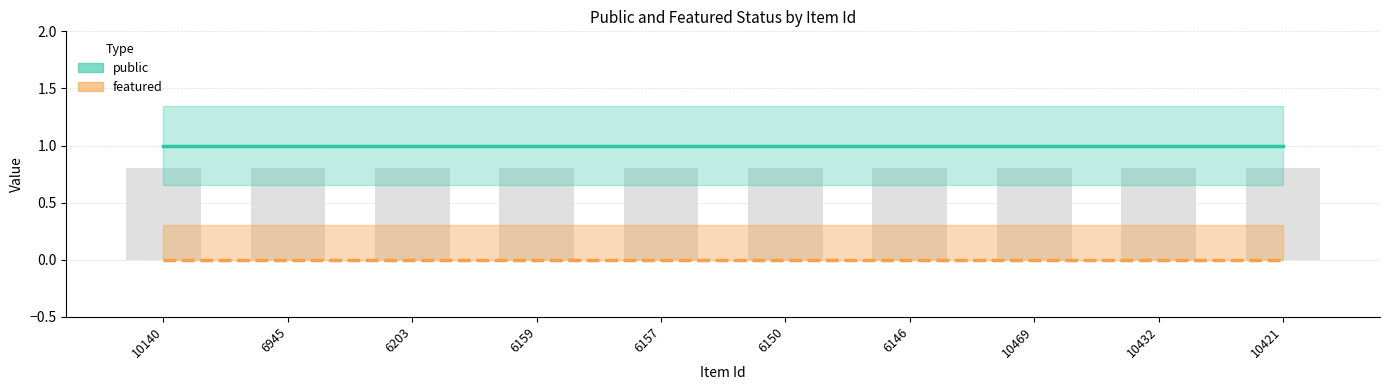

Rank the categories by public value from highest to lowest.

10140, 6945, 6203, 6159, 6157, 6150, 6146, 10469, 10432, 10421